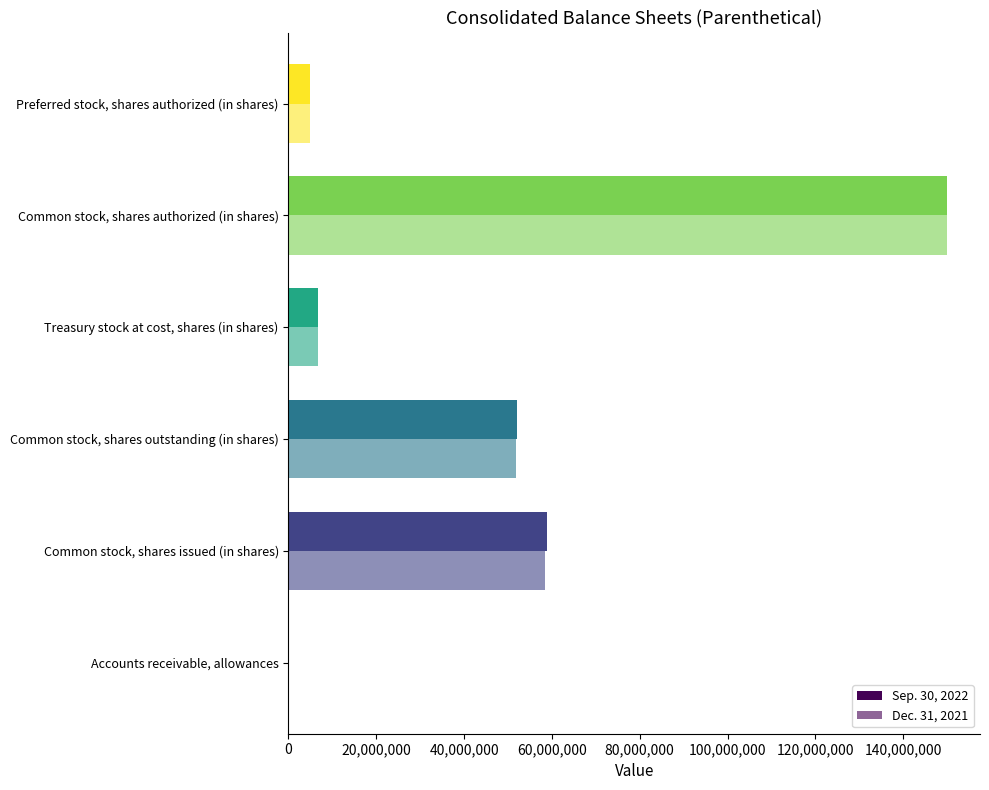

How many distinct data groups are displayed?

2